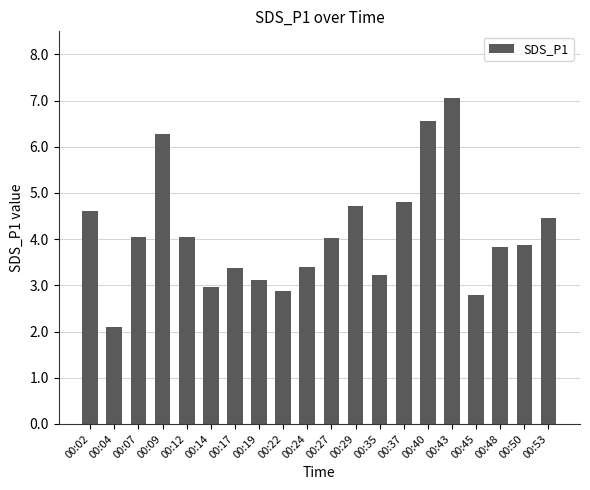

At which label does the data first exceed 4?

00:02